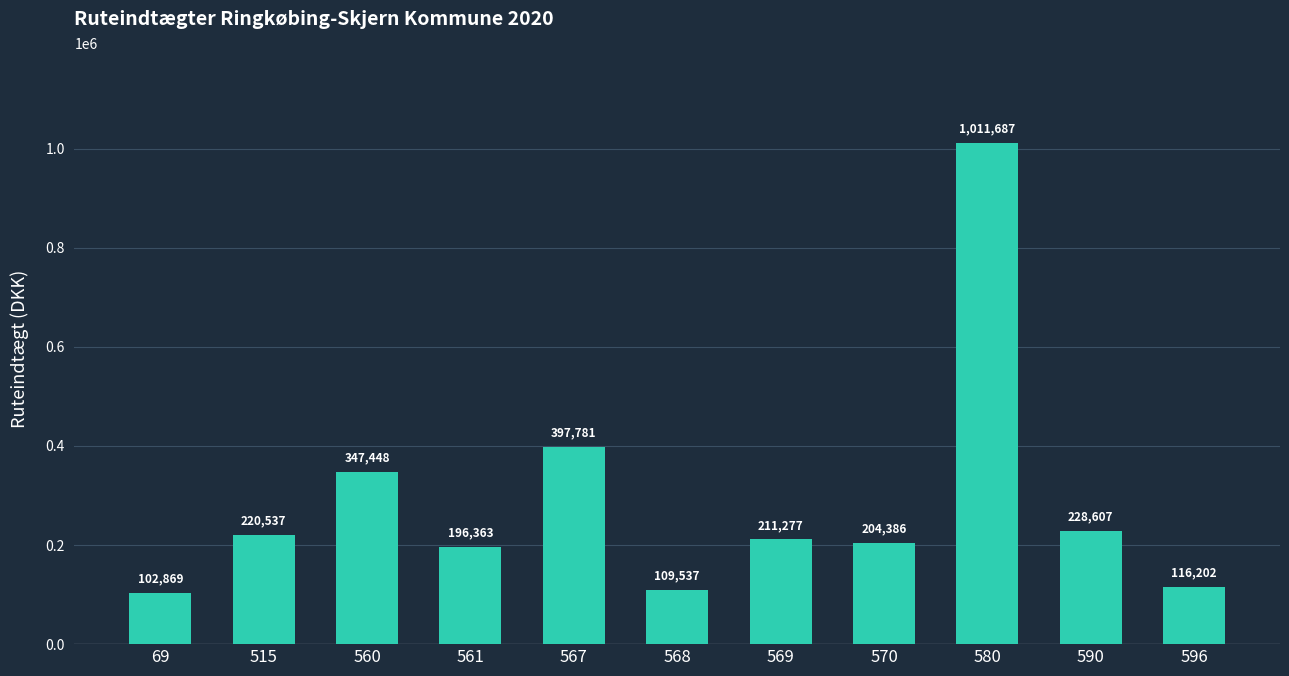

Count the number of values greater than 211277.

6